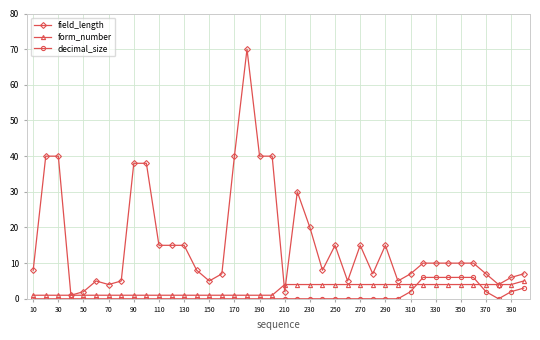

Is this an area chart (filled region under the line)?

No